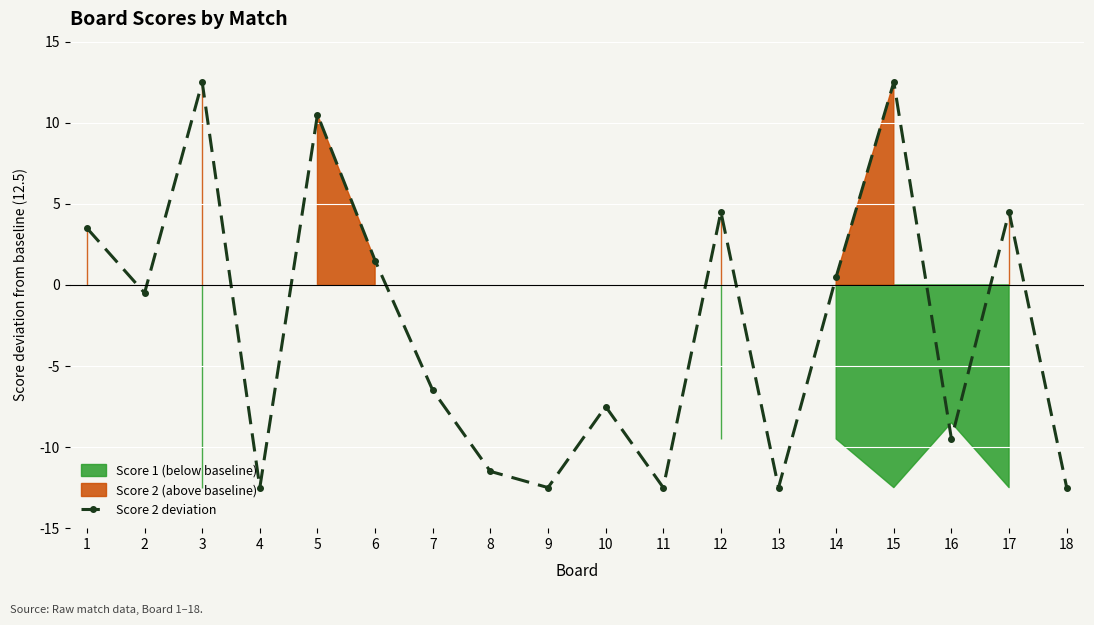

Reading left to right, transcribe all the data shown in this chart.

1=3.5	2=-0.5	3=12.5	4=-12.5	5=10.5	6=1.5	7=-6.5	8=-11.5	9=-12.5	10=-7.5	11=-12.5	12=4.5	13=-12.5	14=0.5	15=12.5	16=-9.5	17=4.5	18=-12.5